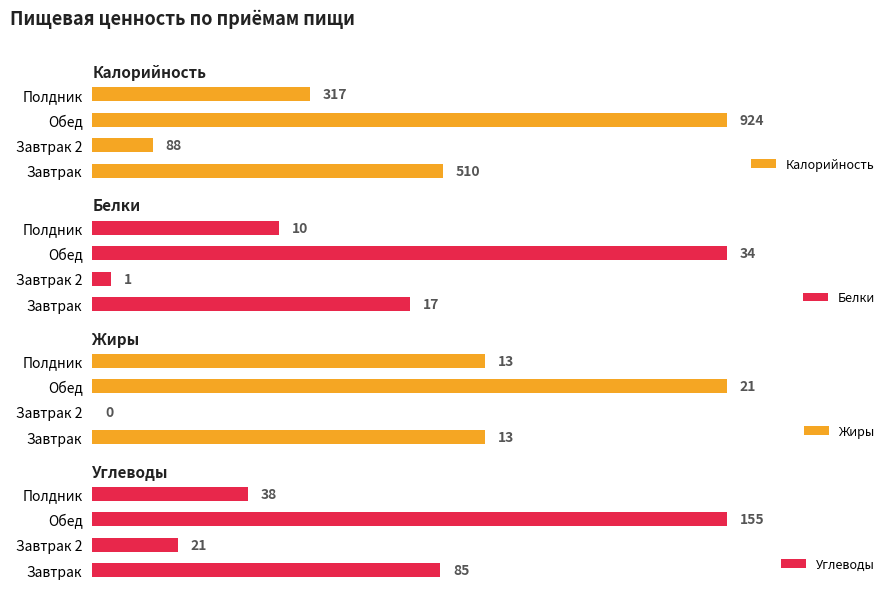

How many bars are there in each group?

4